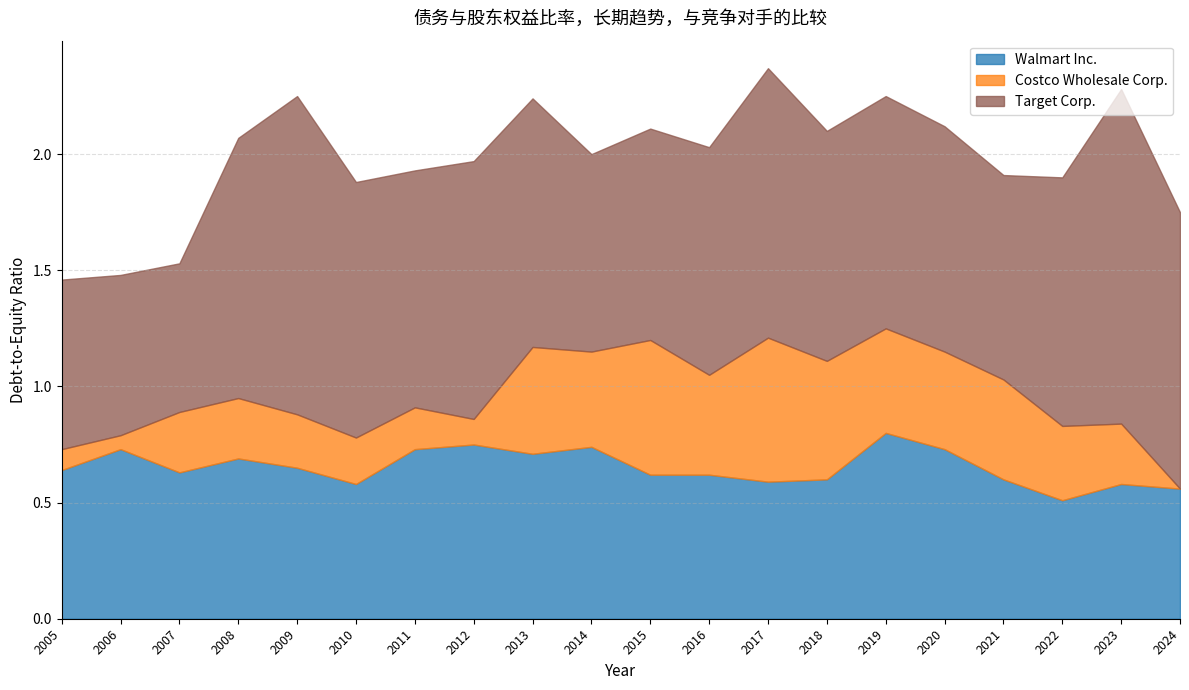

At which category does the chart reach its minimum across all series?

2024